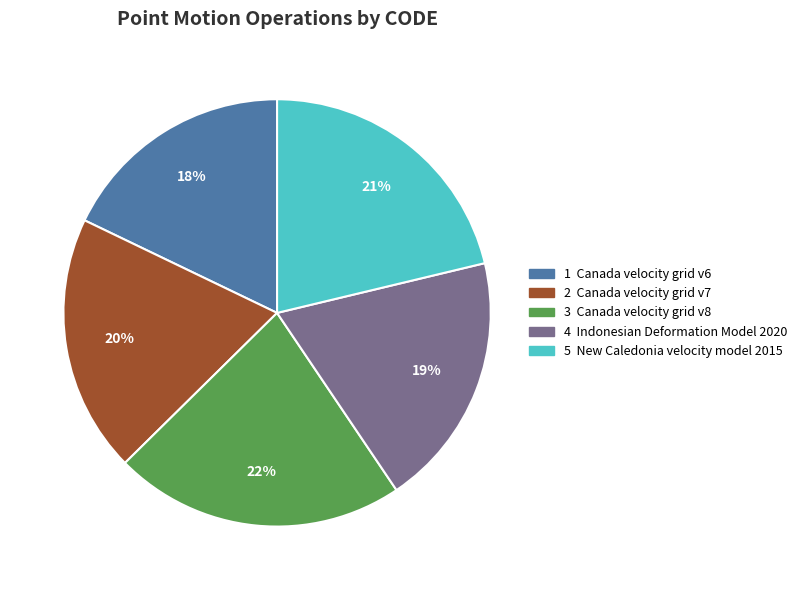

To the nearest percent, what is the difference between the largest and smallest slice percentages?

4%